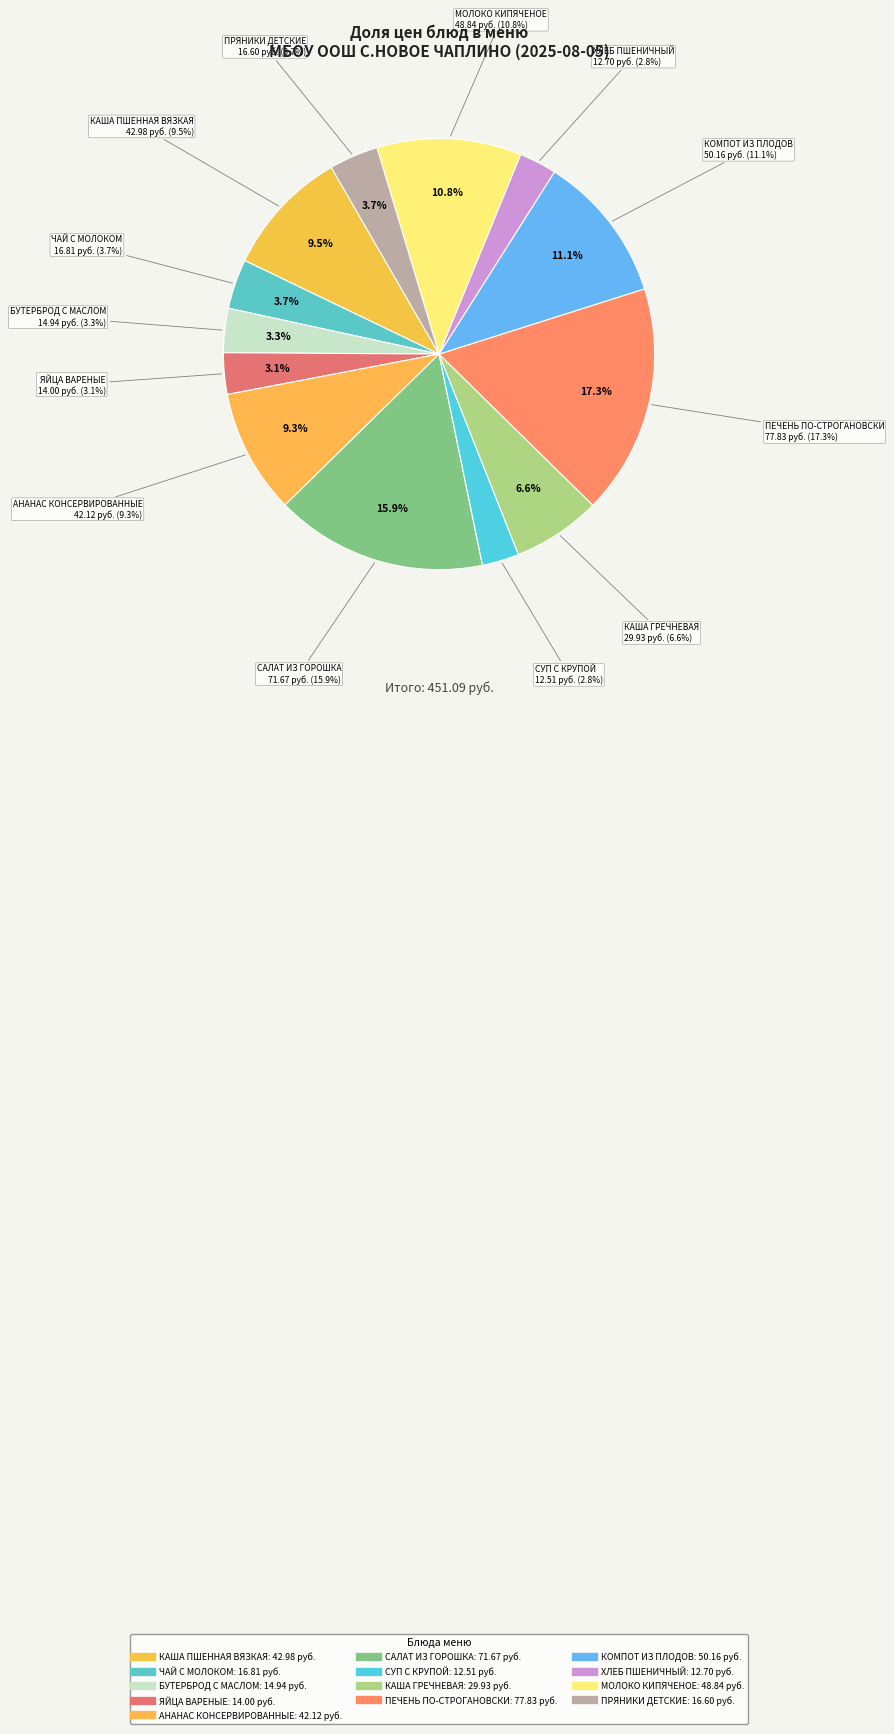

To the nearest percent, what percentage of the pie is БУТЕРБРОД С МАСЛОМ?

3%